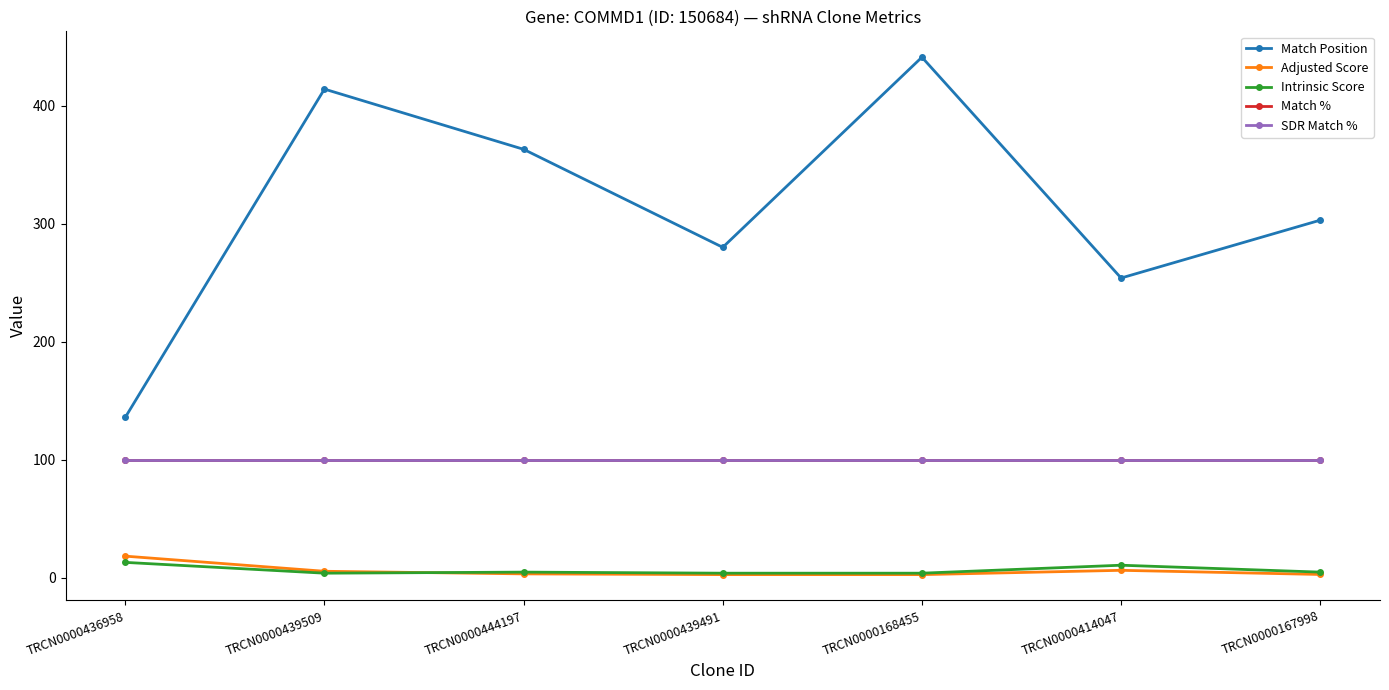

At which category does the chart reach its minimum across all series?

TRCN0000439491